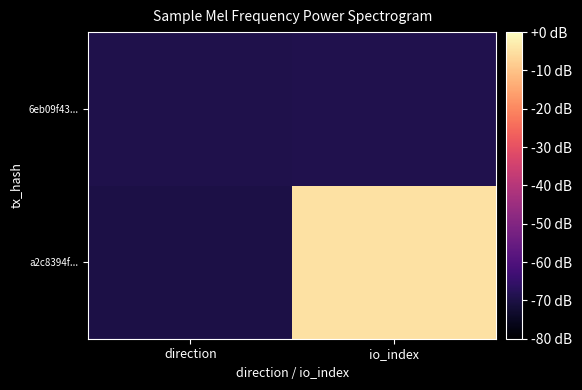

What is the total value across all series at io_index?

-74.0